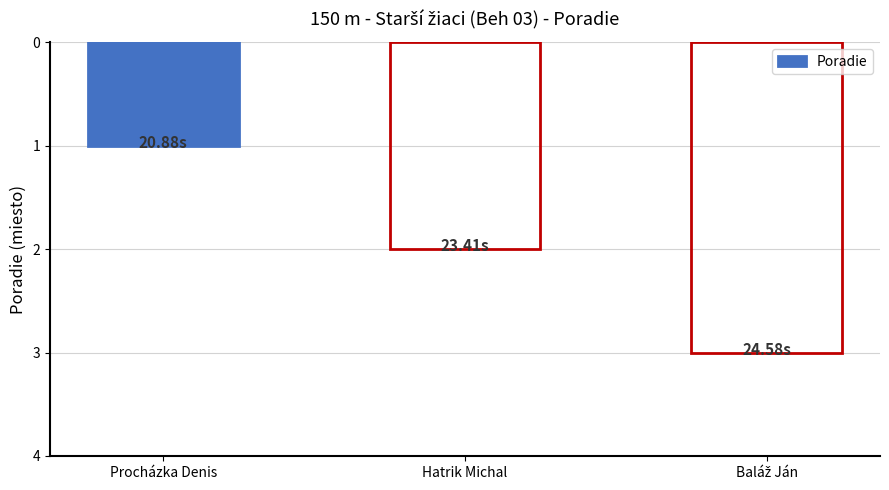

Which has a higher value, Procházka Denis or Hatrik Michal?

Hatrik Michal